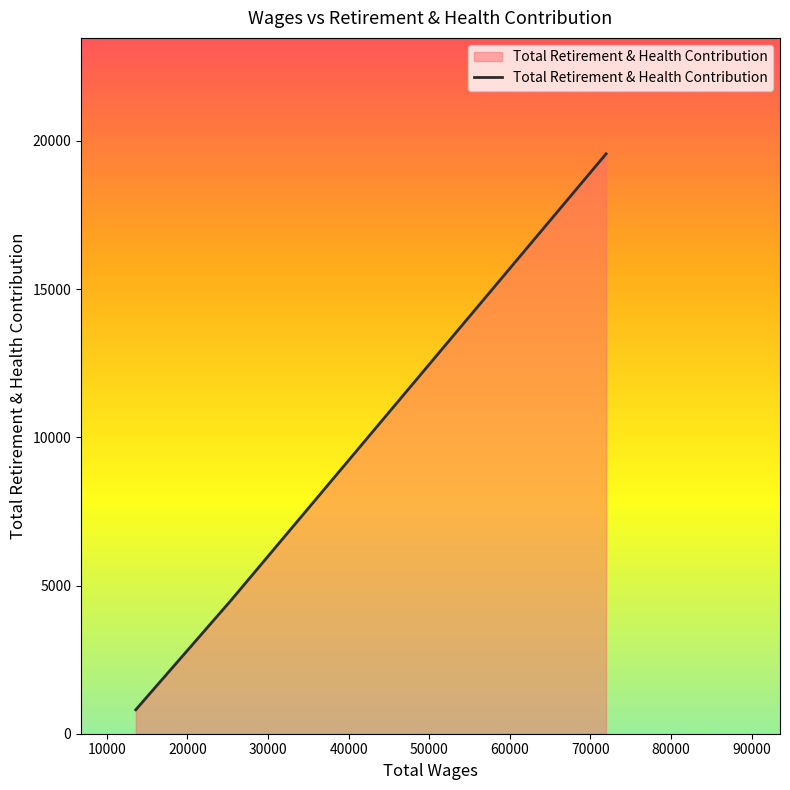

What is the difference between the maximum and second lowest values?

15075